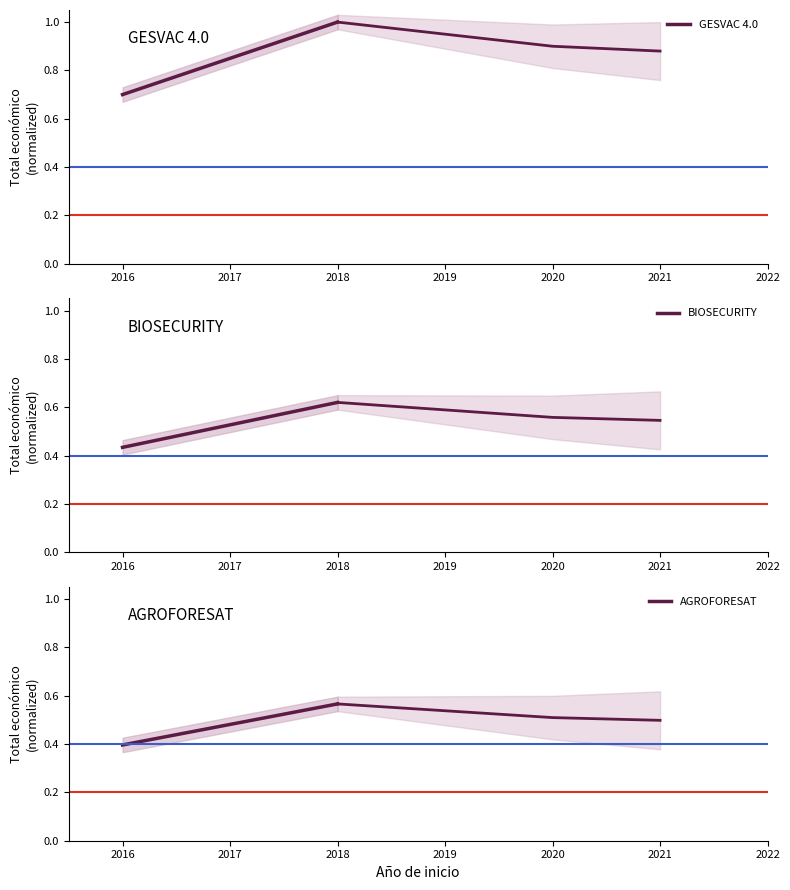

Between 2016 and 2018, which series saw the biggest shift?

GESVAC 4.0